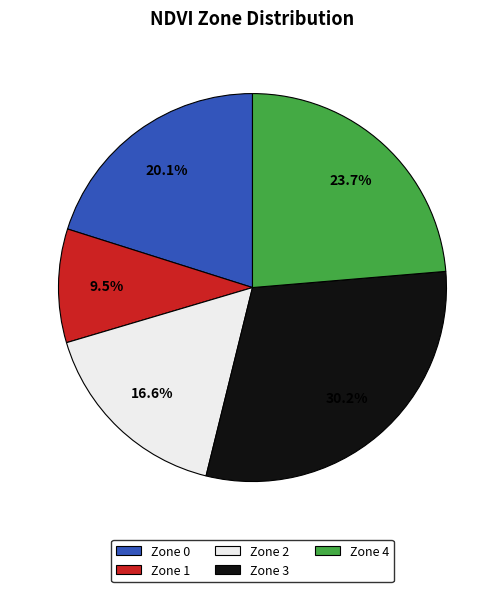

Is Zone 1 the majority of the pie?

No